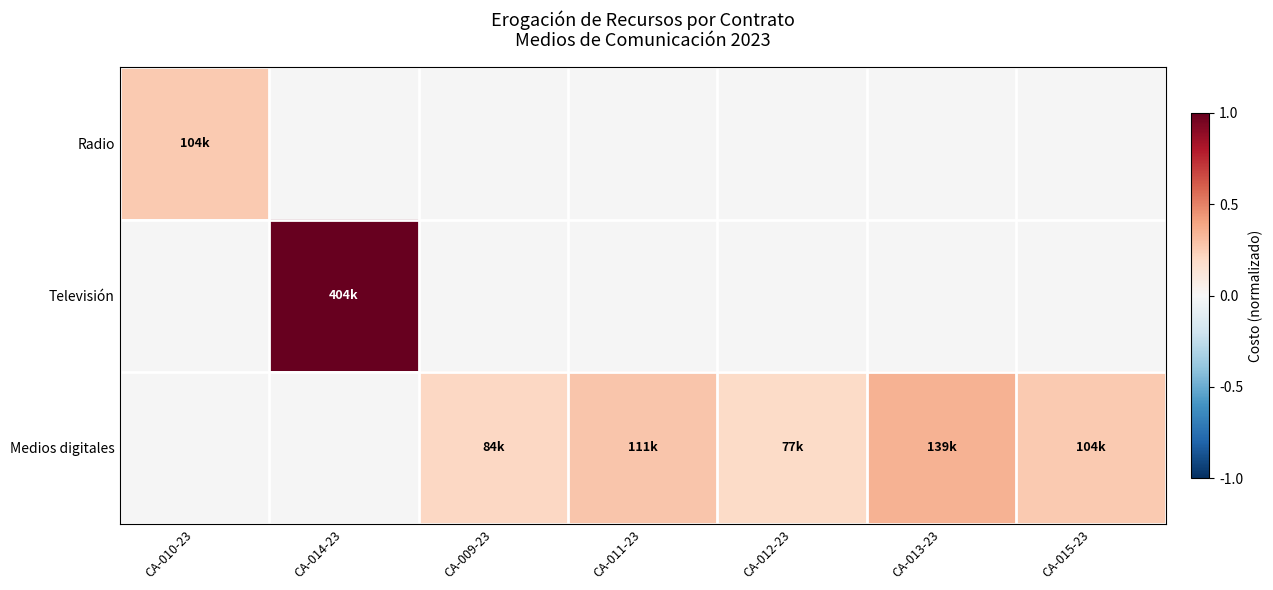

Is the value of Radio at CA-012-23 greater than the value of Televisión at CA-010-23?

No